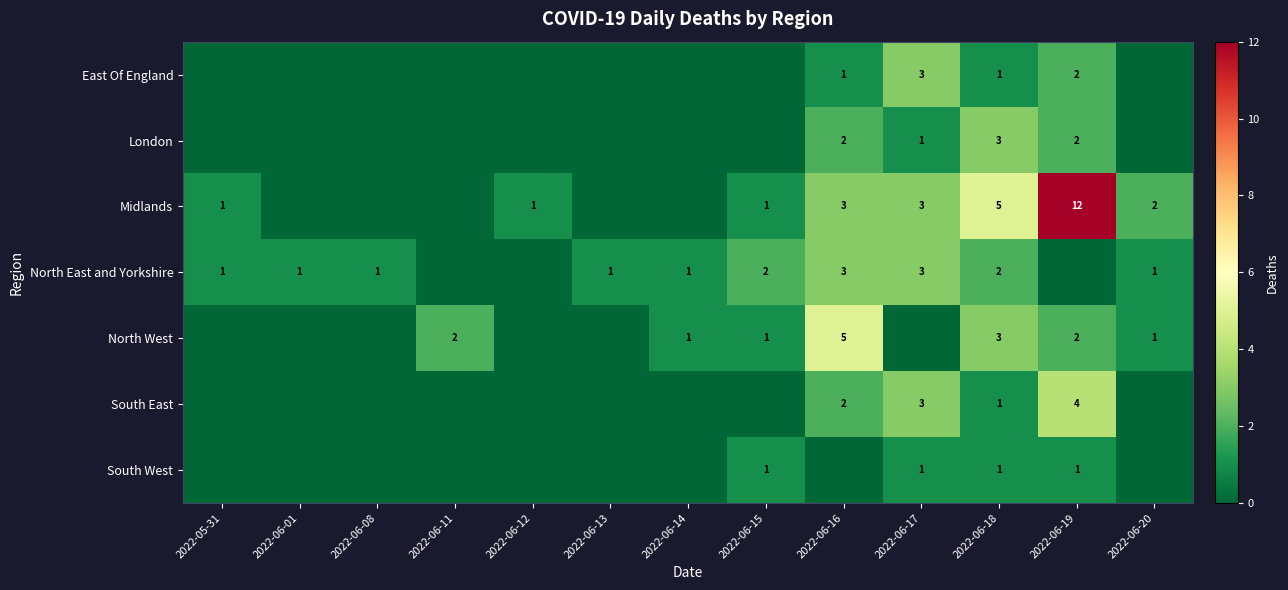

The South West series shows 1 at 2022-06-18. True or false?

True